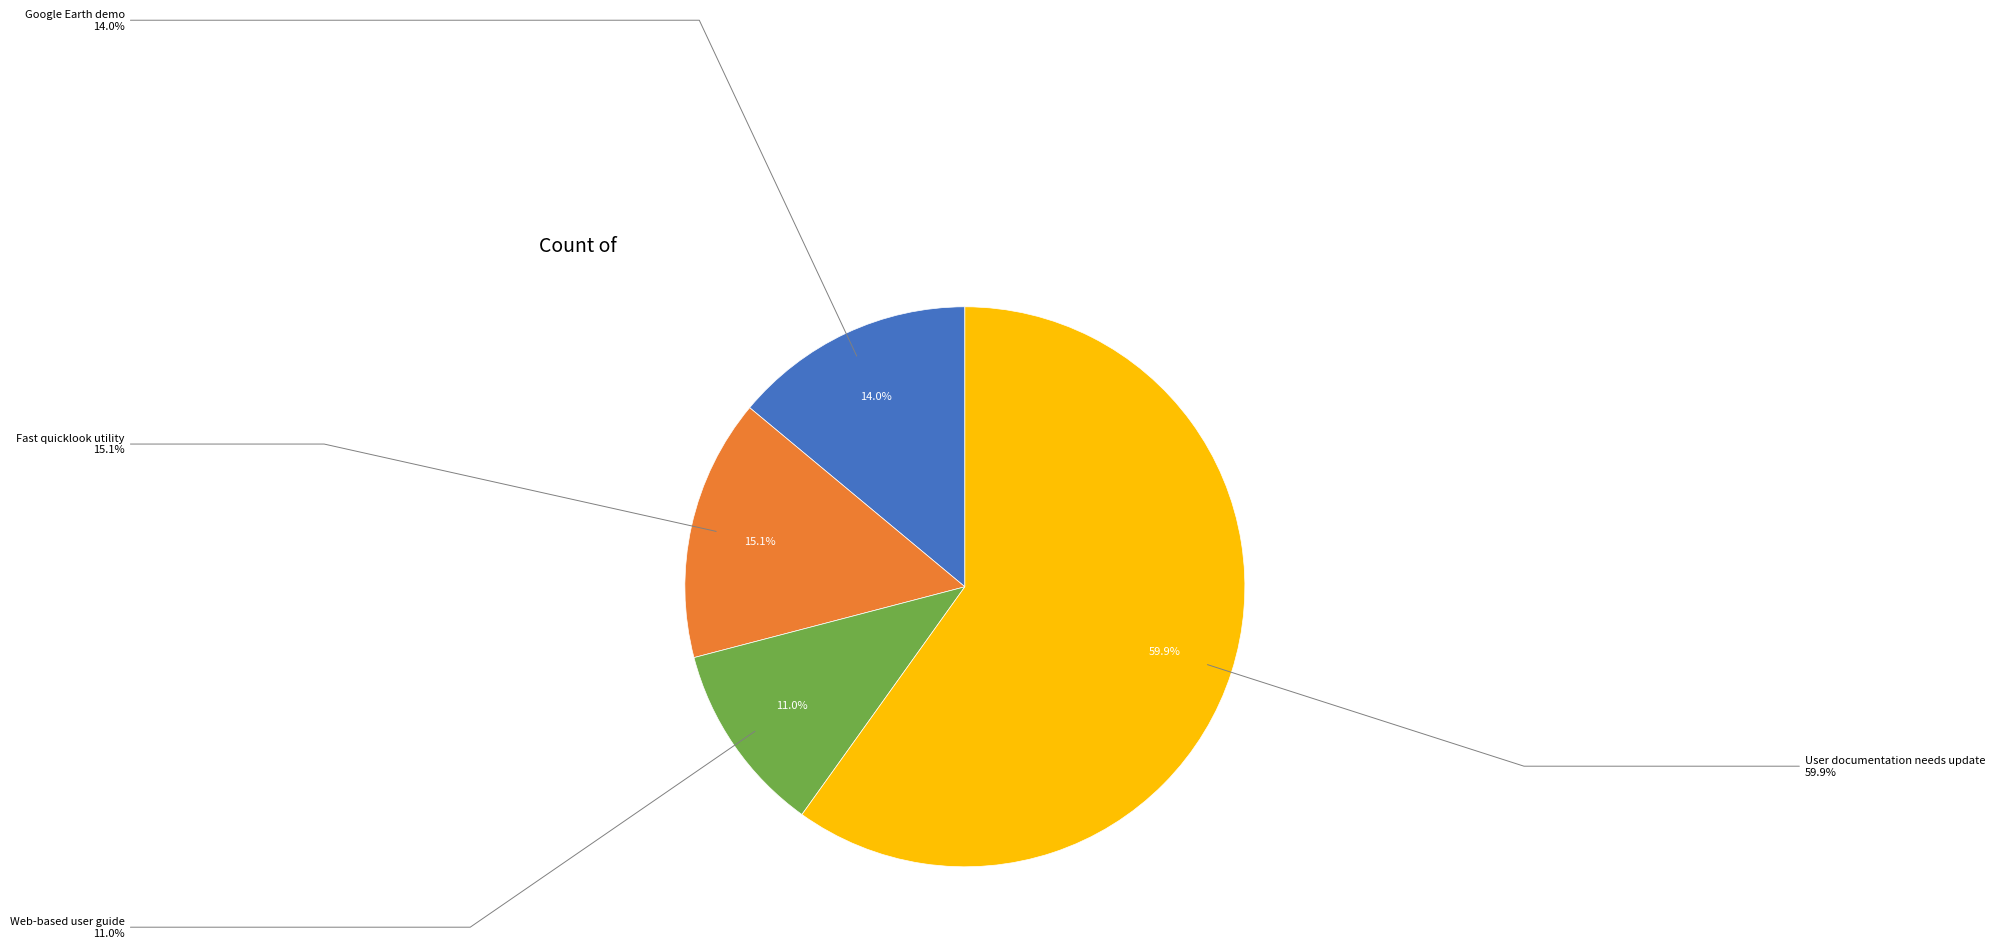

What is the change in value from Fast quicklook utility to Web-based user guide?

-7